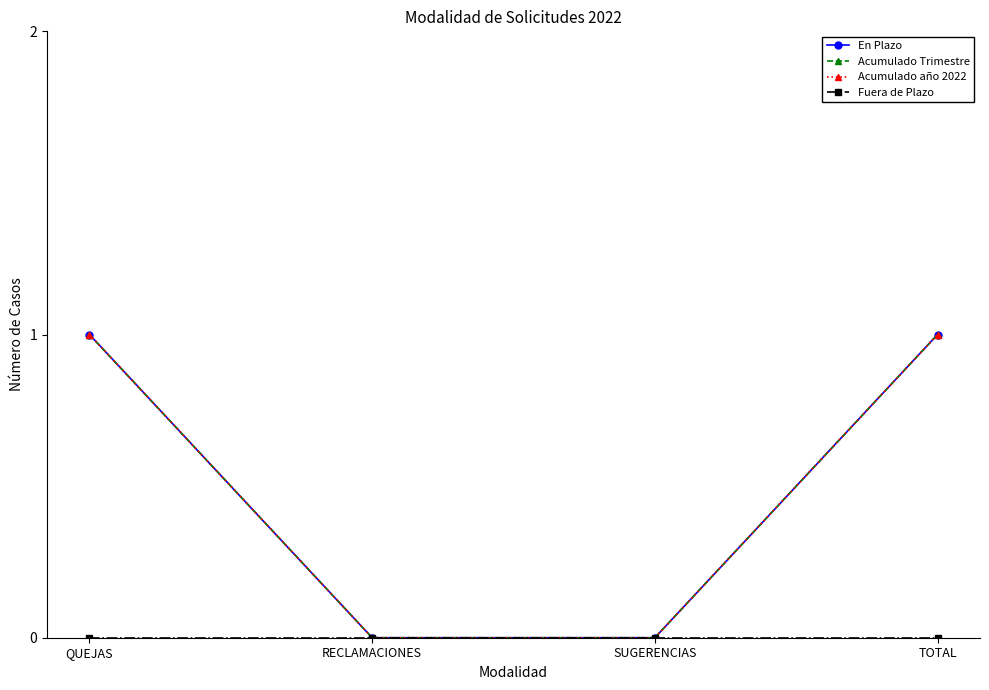

At how many categories does at least one series exceed 0?

2